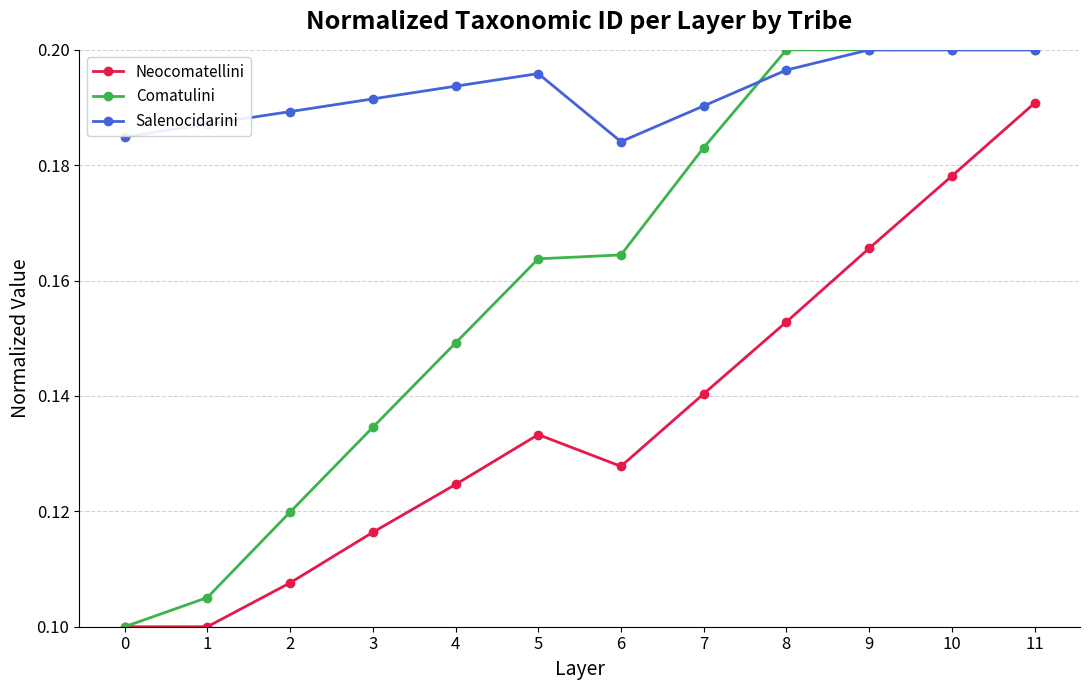

Rank the series by their average value, from lowest to highest.

Neocomatellini, Comatulini, Salenocidarini